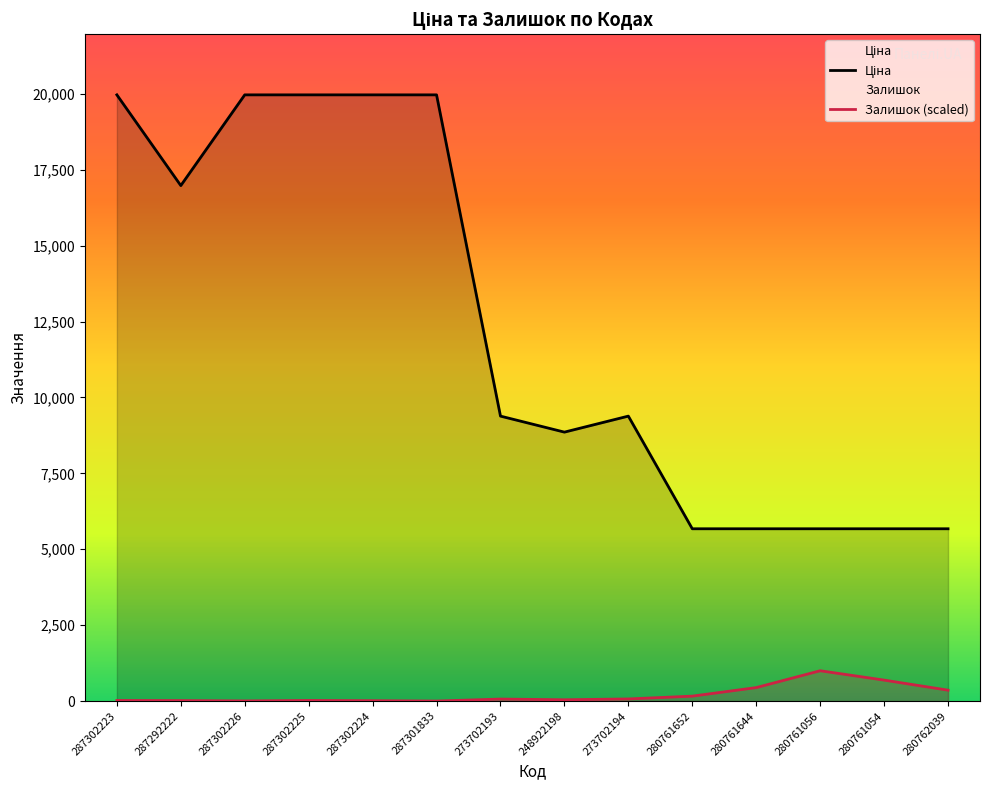

What is the difference between the highest and lowest values at 287302226?

19960.3